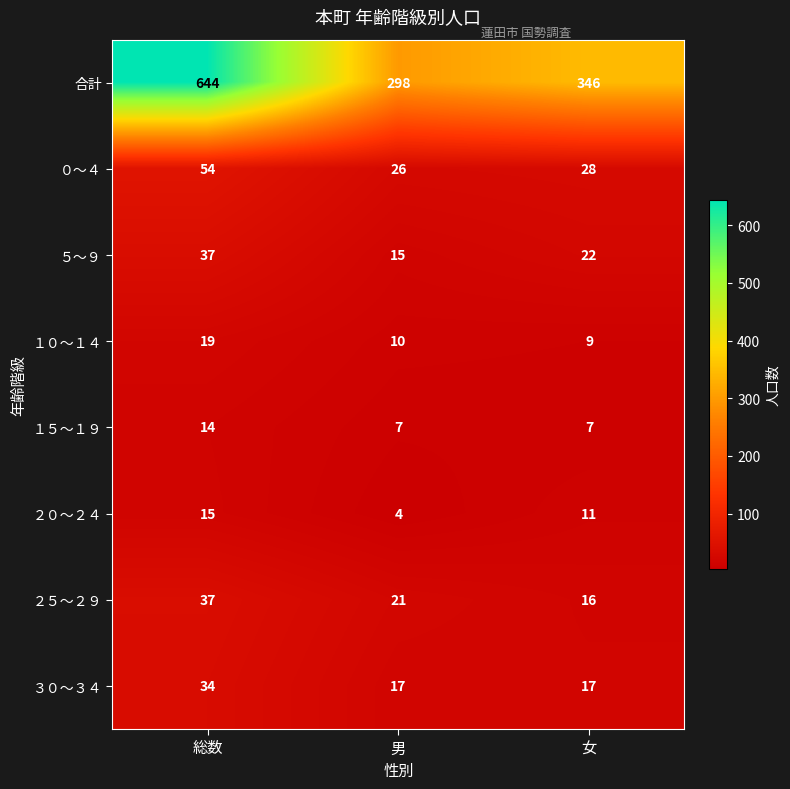

The value of ０～４ at 女 is 39. True or false?

False